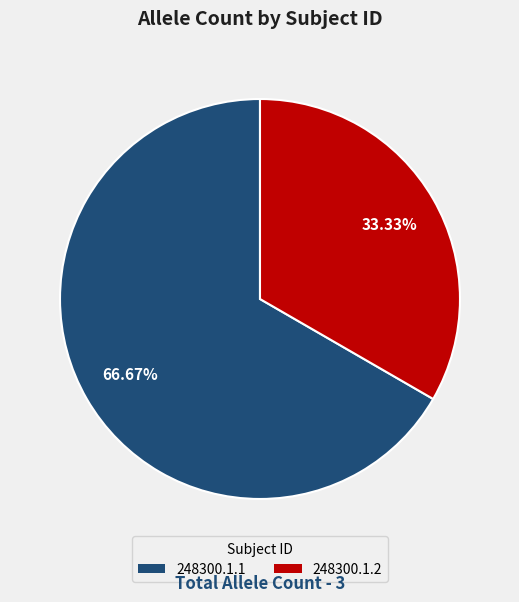

Which slice is the smallest?

248300.1.2